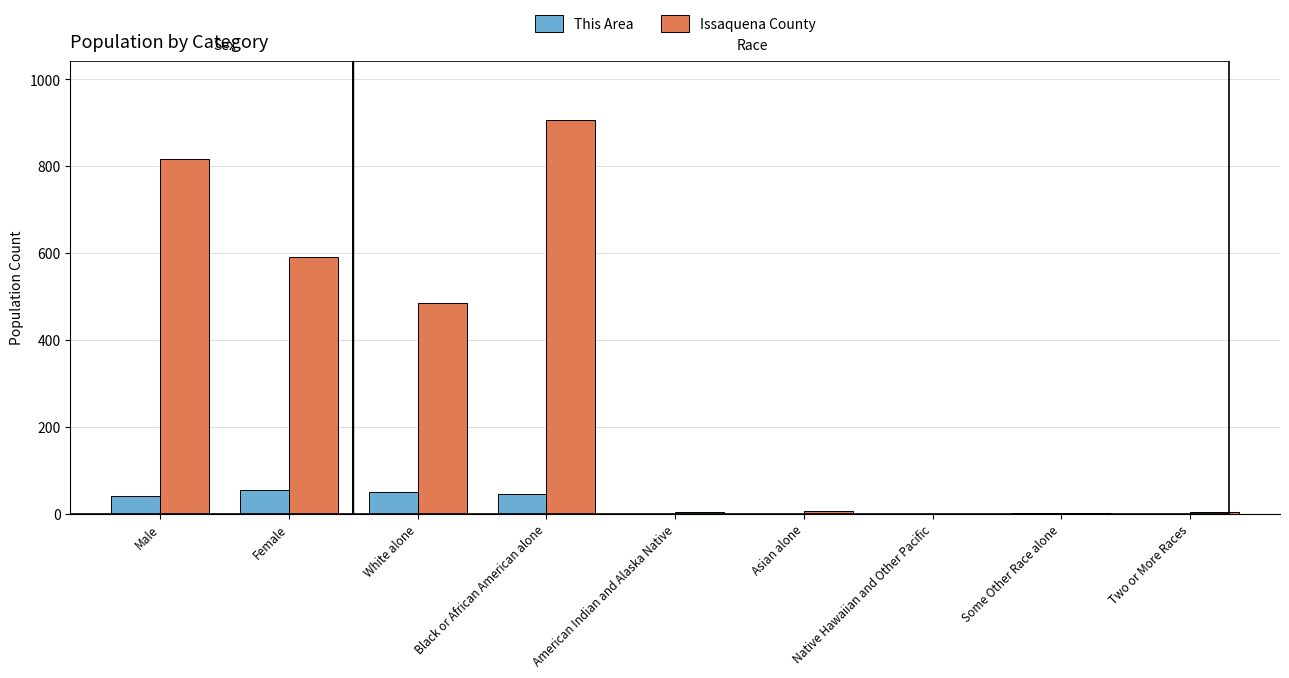

Which series has the largest total across all categories?

Issaquena County